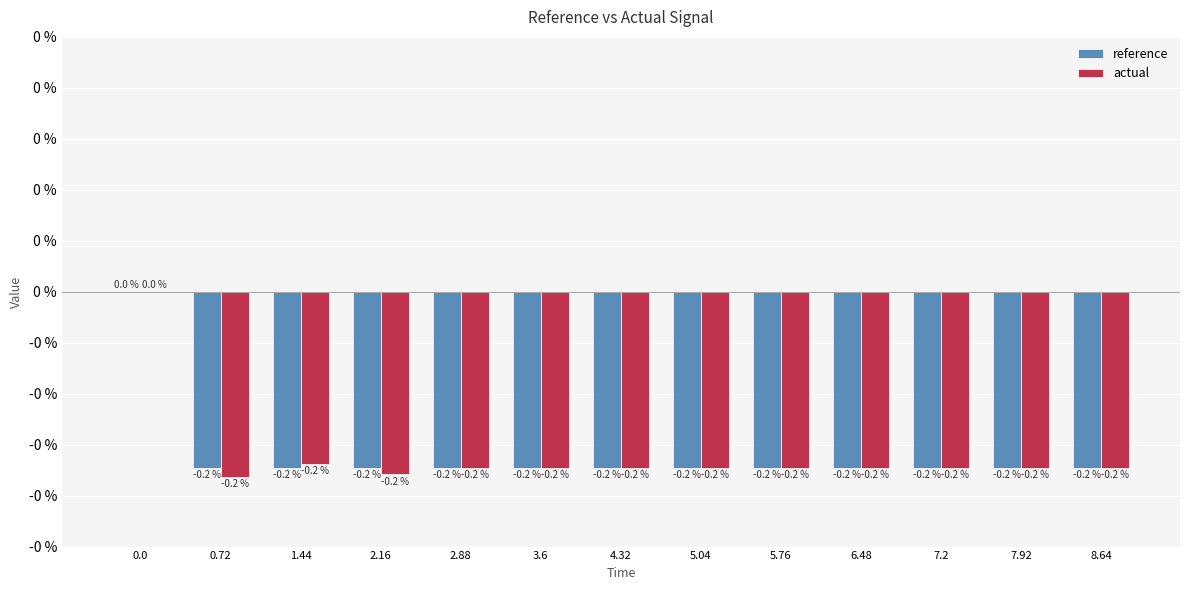

What is the sum of all actual values?

-2.1